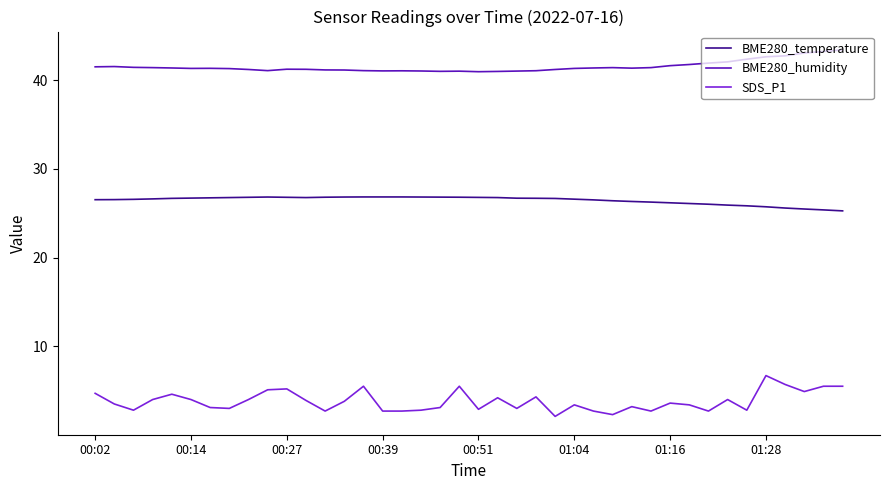

What is the maximum value shown in the chart?

43.4